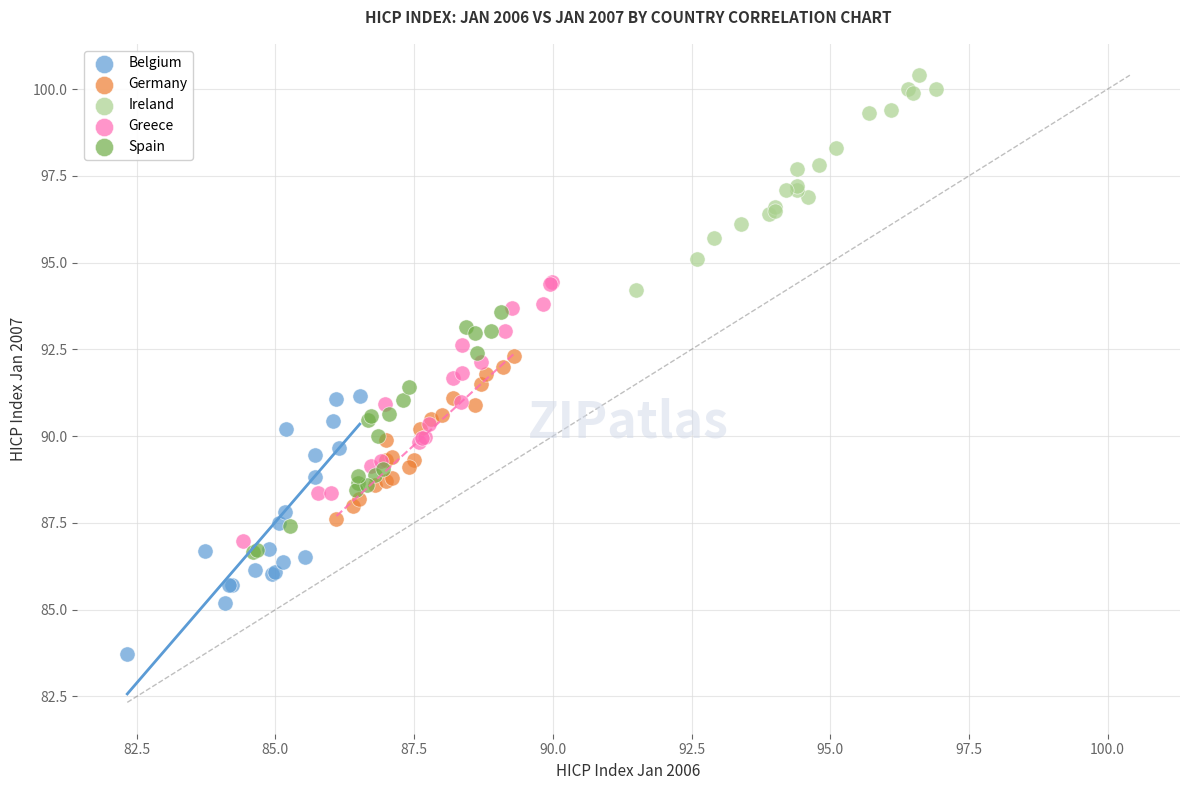

Which series contains the highest Y value?

Ireland